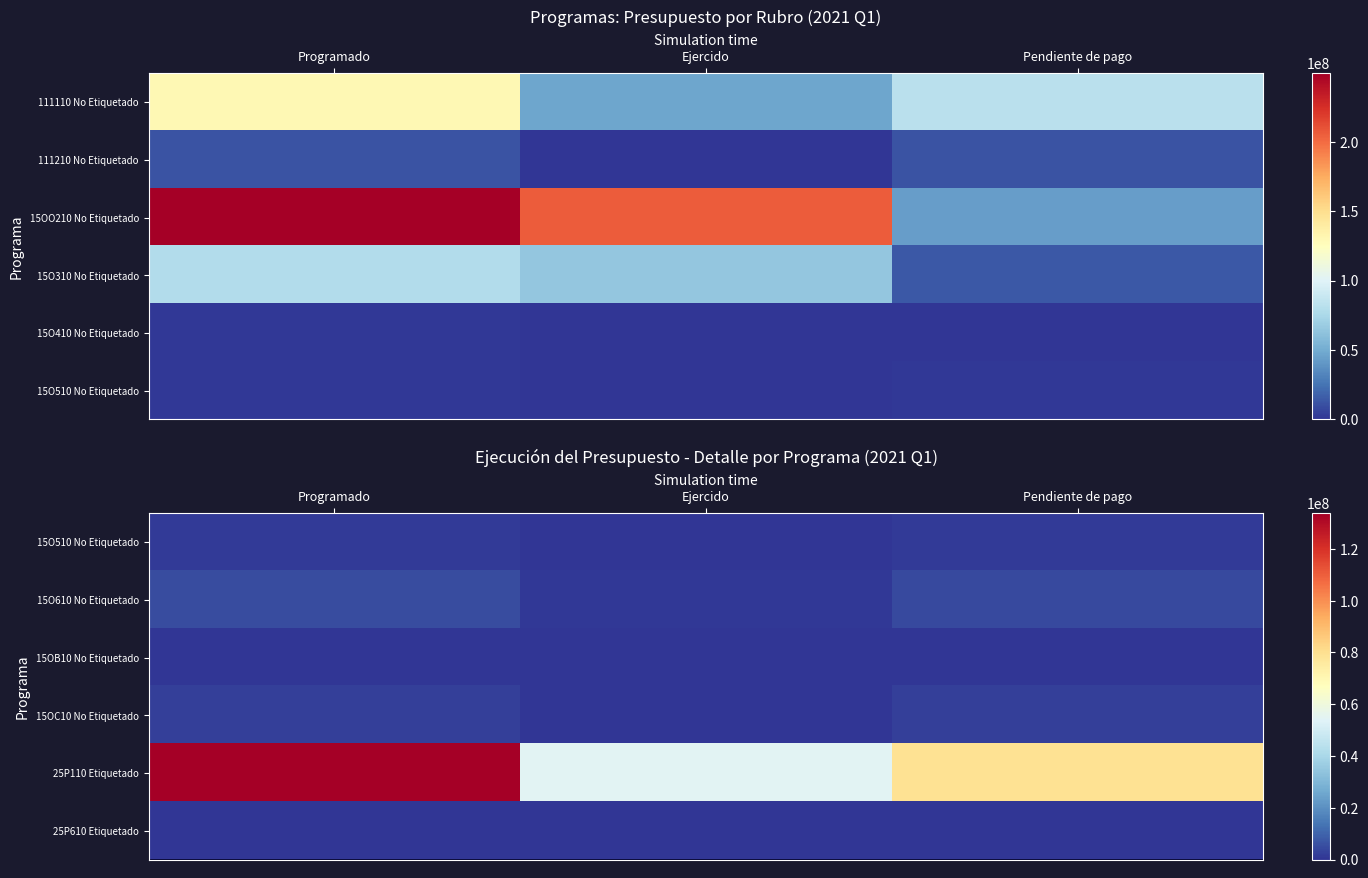

At which category does the chart reach its minimum across all series?

Ejercido